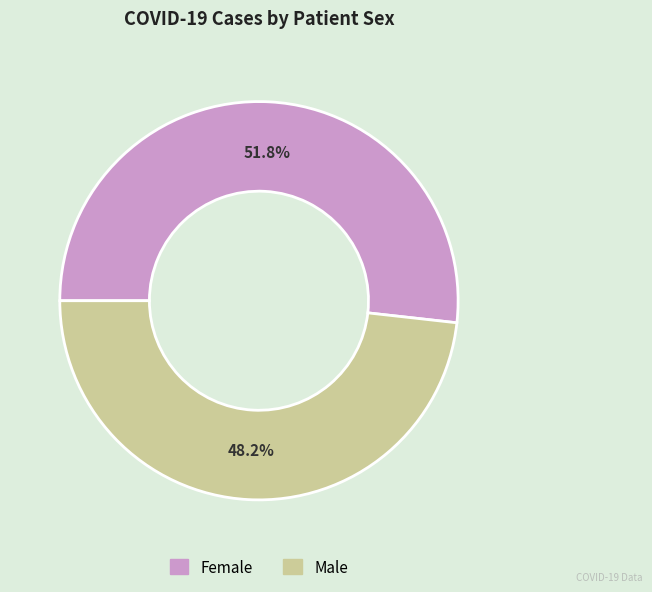

Which has a higher value, Female or Male?

Female